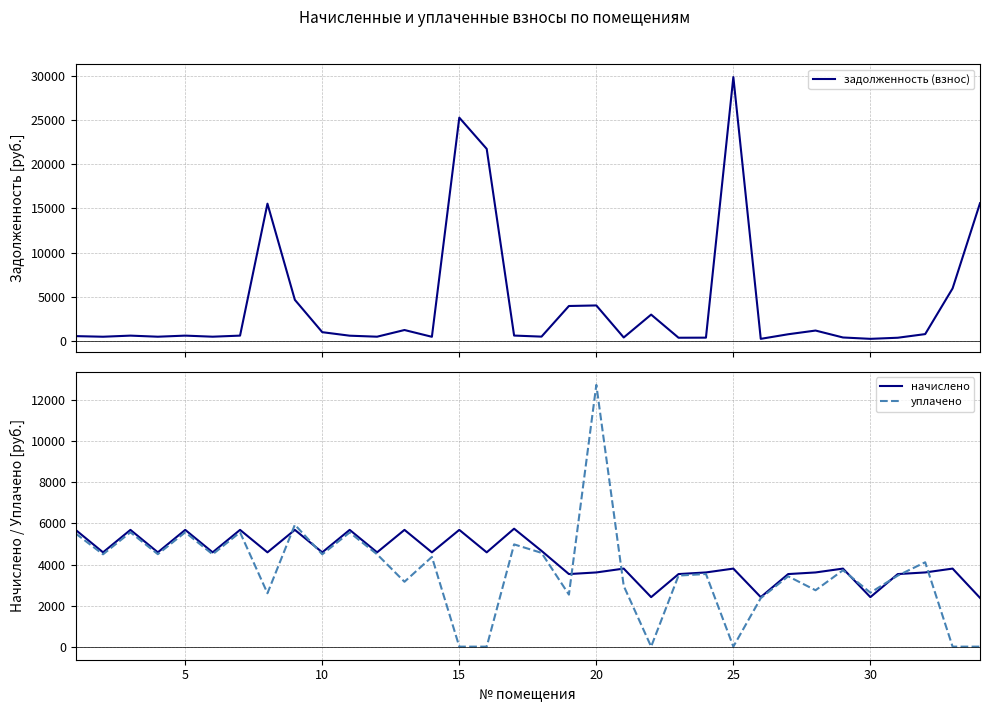

What is the highest value of the задолженность (взнос) series?

29839.0